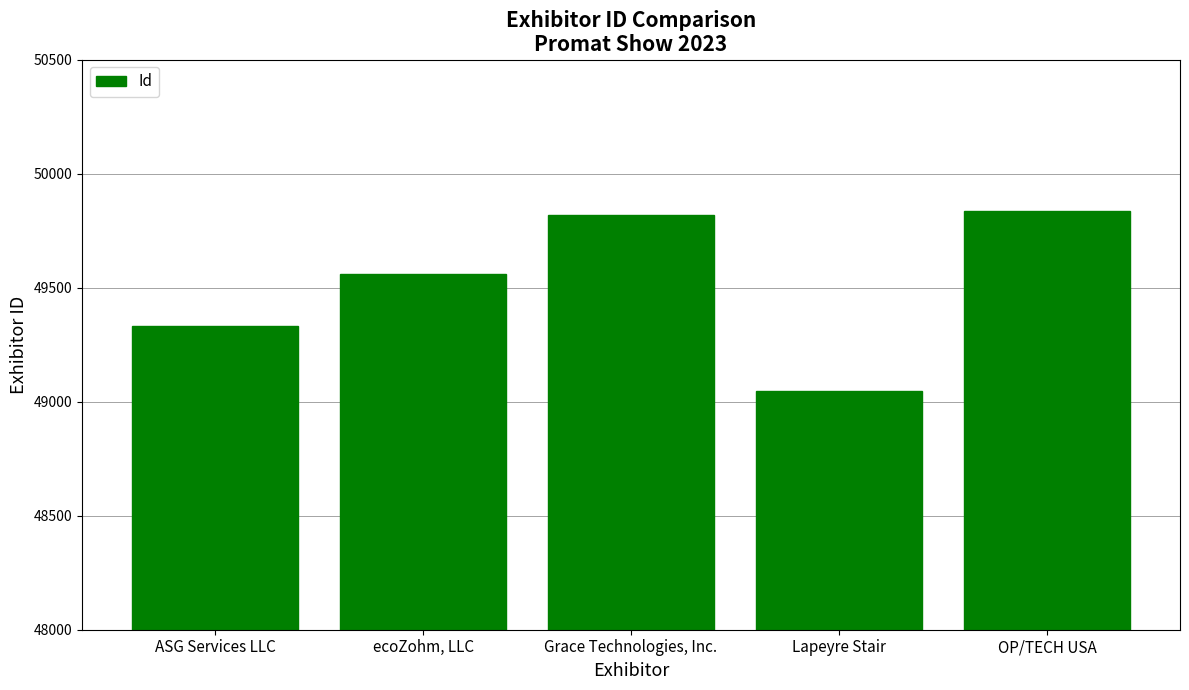

Rank the categories by value from lowest to highest.

Lapeyre Stair, ASG Services LLC, ecoZohm, LLC, Grace Technologies, Inc., OP/TECH USA